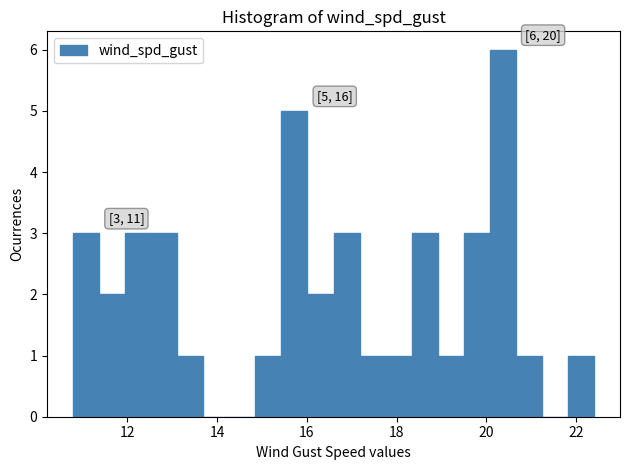

Read against the x-axis, roughly where is the centre of the tallest bar?

20.4